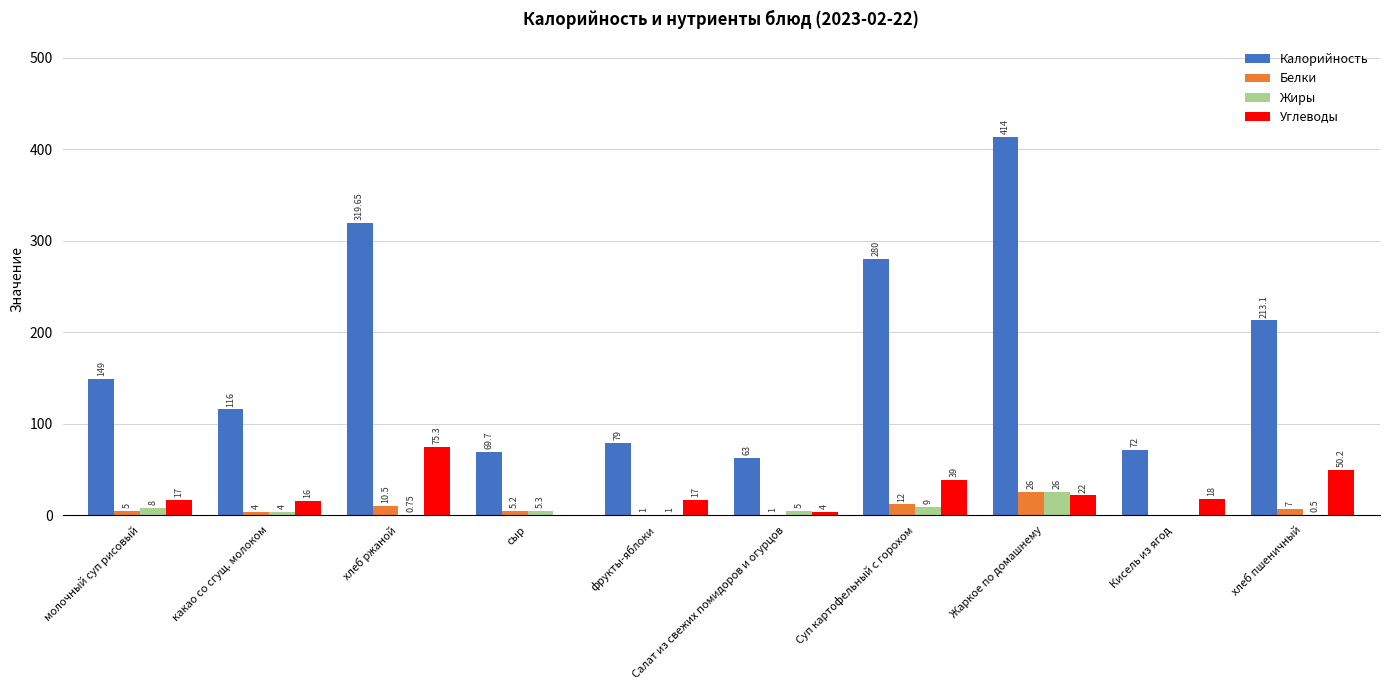

Which series has the widest spread of values?

Калорийность